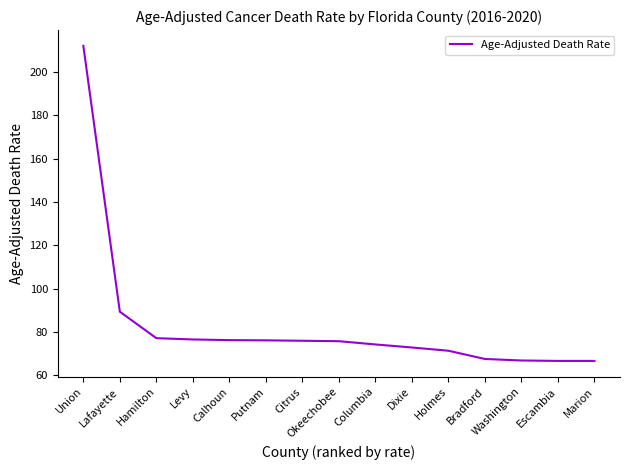

What is the smallest value displayed?

66.7